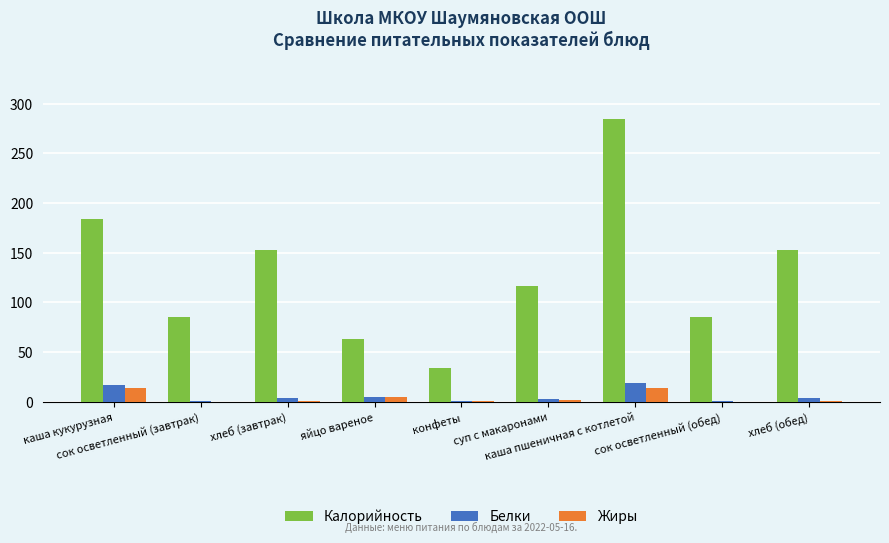

Between хлеб (завтрак) and суп с макаронами, which series saw the biggest shift?

Калорийность